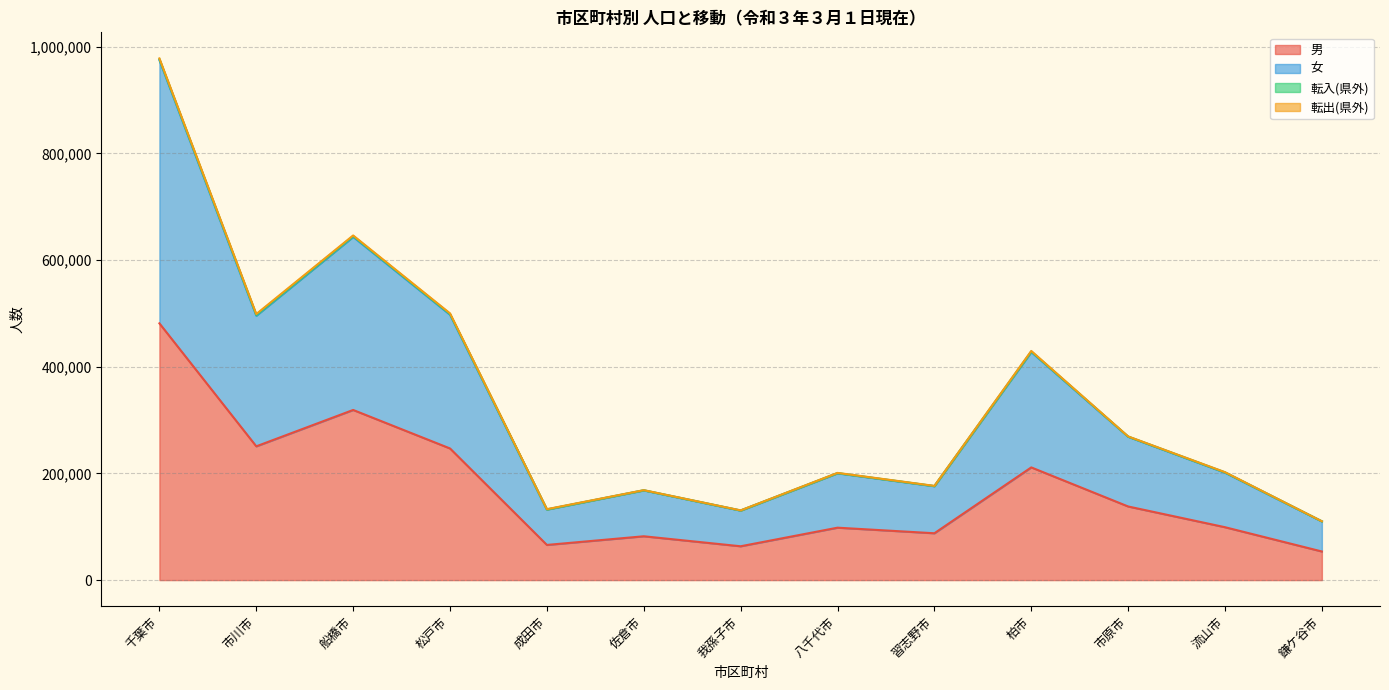

True or false: 男 and 転入(県外) cross at least once.

False